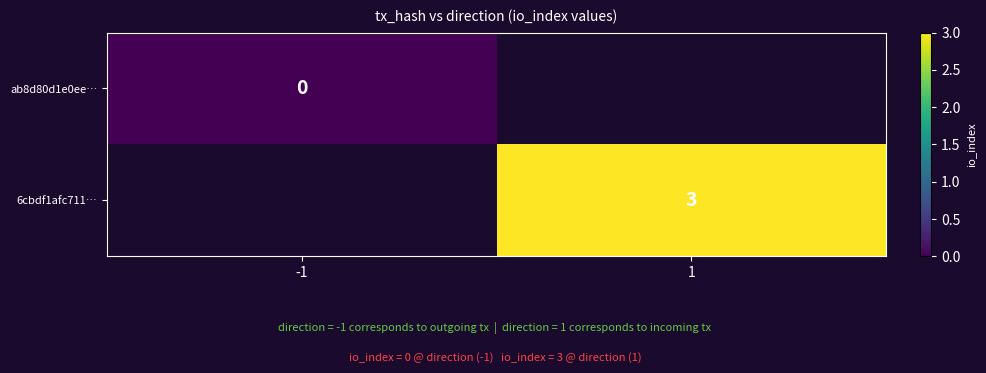

At how many categories does at least one series exceed 1?

1